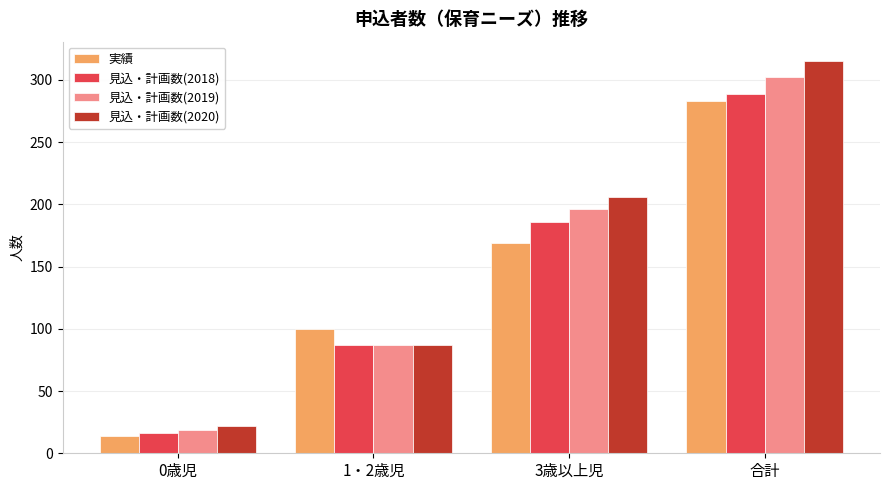

How many 見込・計画数(2018) values are between 87 and 289?

3